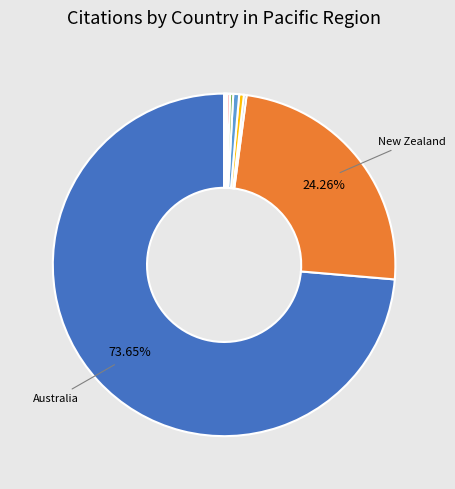

Is there any slice that represents more than half of the pie?

Yes